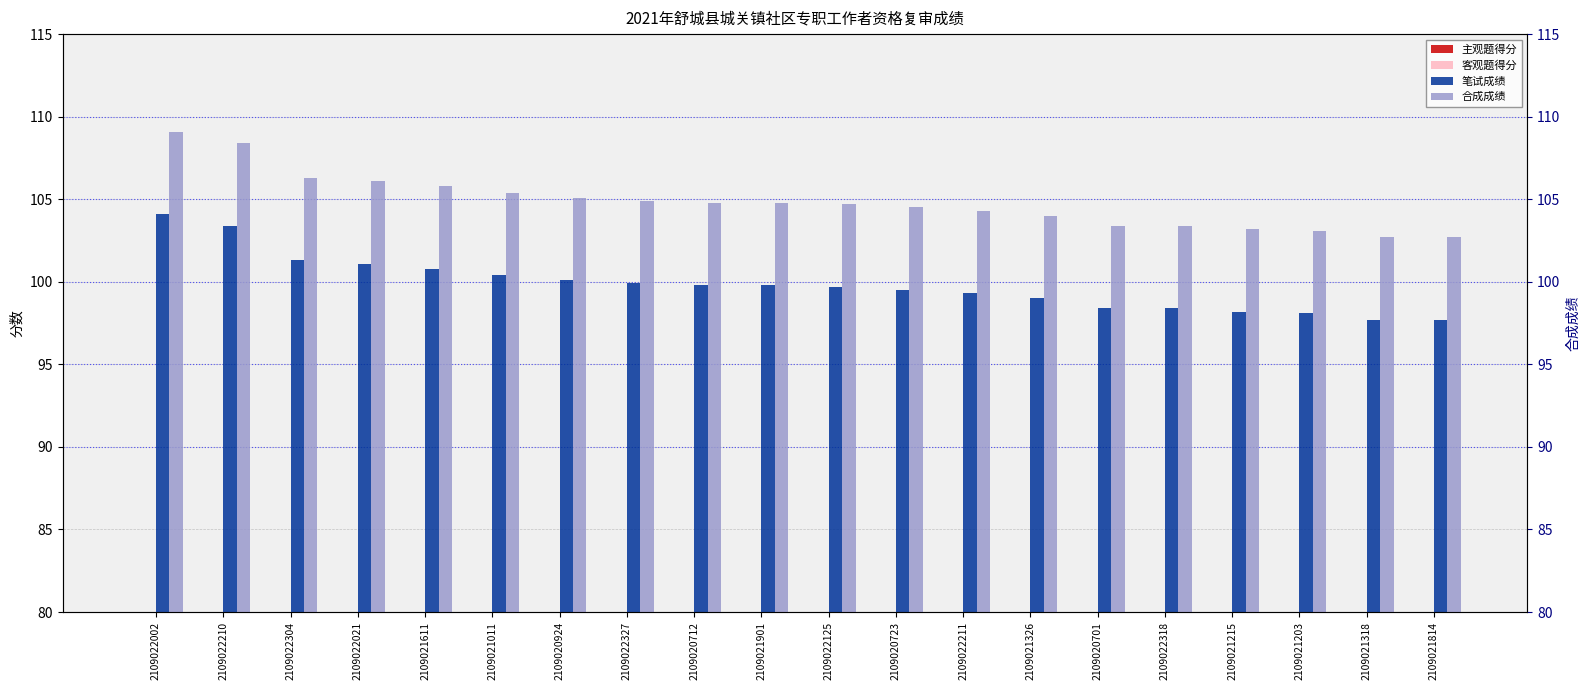

Is it true that 笔试成绩 equals 154.2 at 2109022304?

False